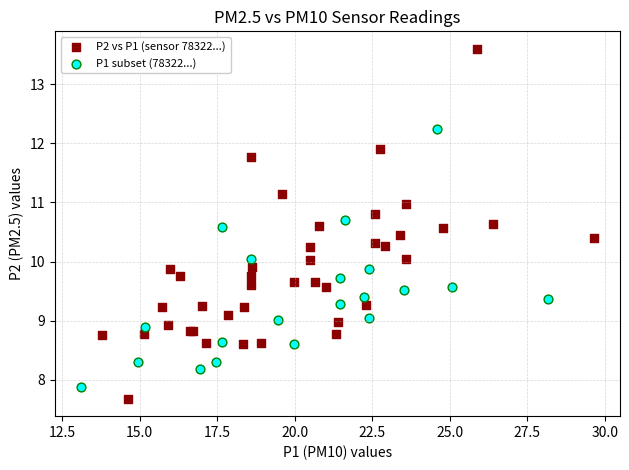

Which series reaches the maximum Y coordinate?

P2 vs P1 (sensor 78322...)